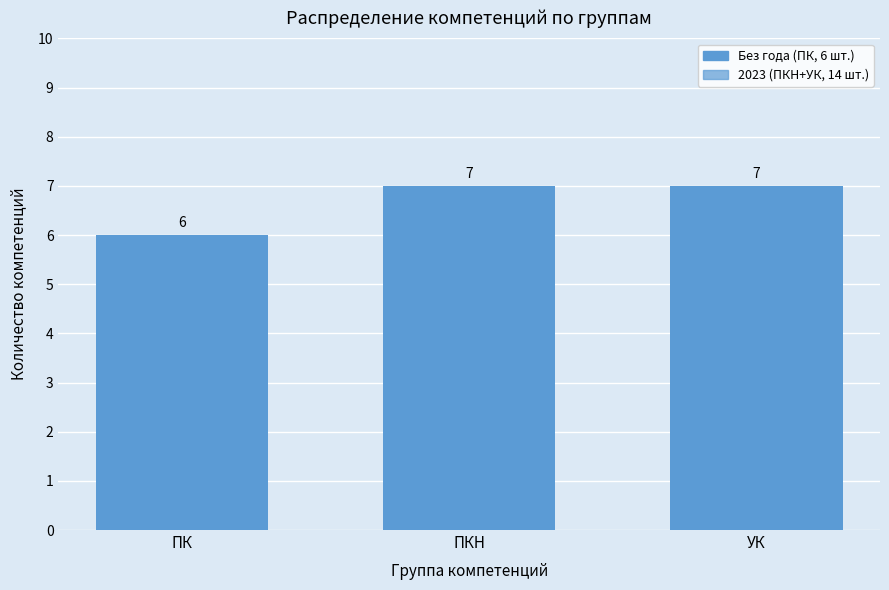

How many distinct data groups are displayed?

2